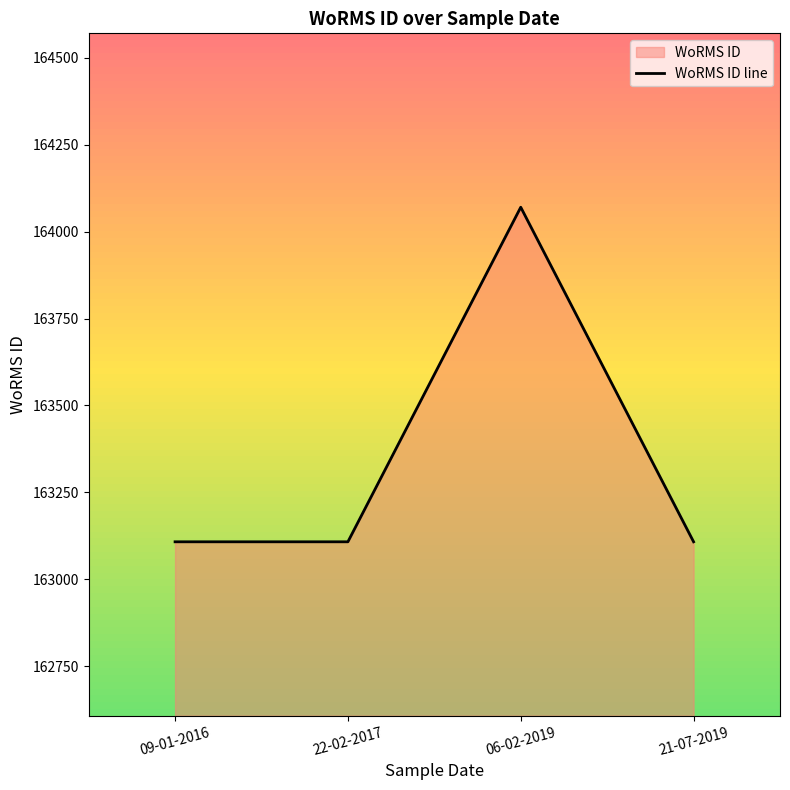

What is the sum of all values?

653394